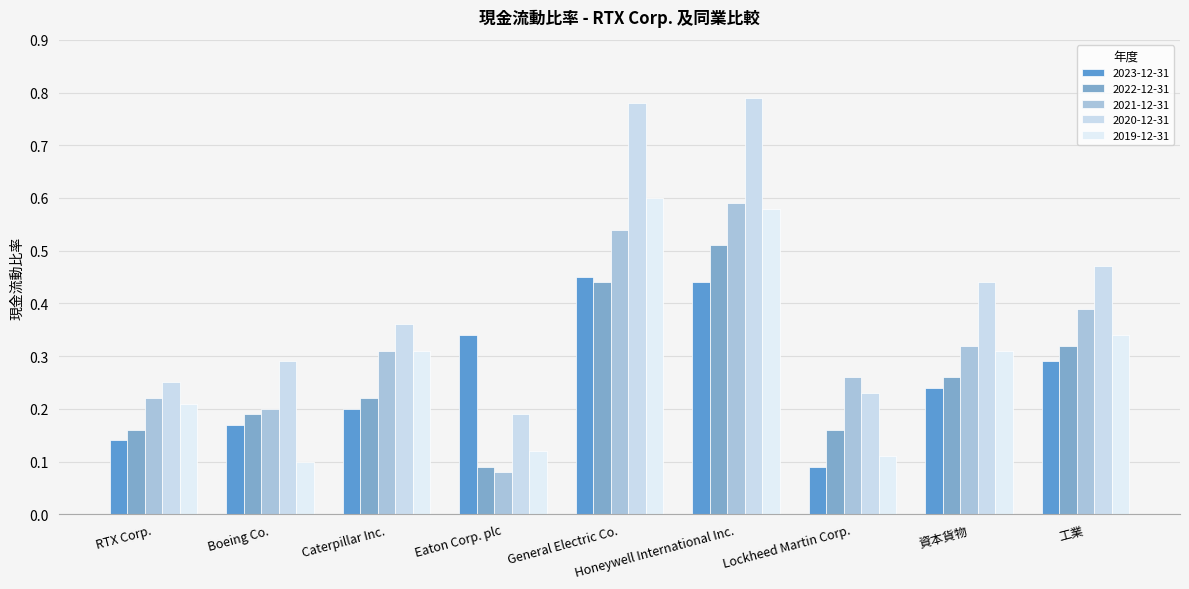

Are the bars horizontal?

No